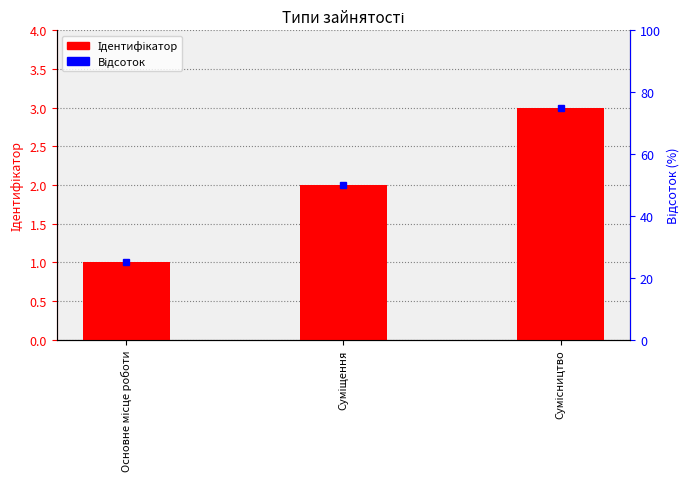

Count the values in the range 1 to 3.

3